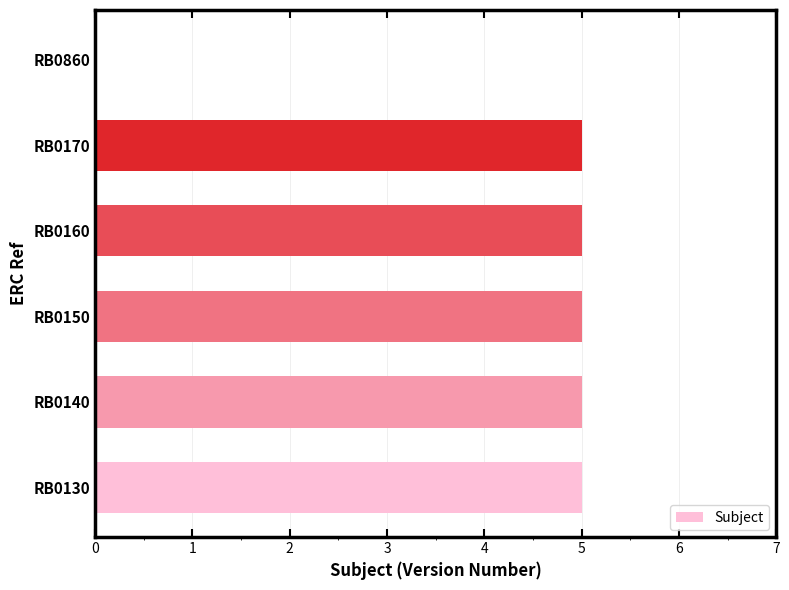

What is the change in value from RB0170 to RB0860?

-5